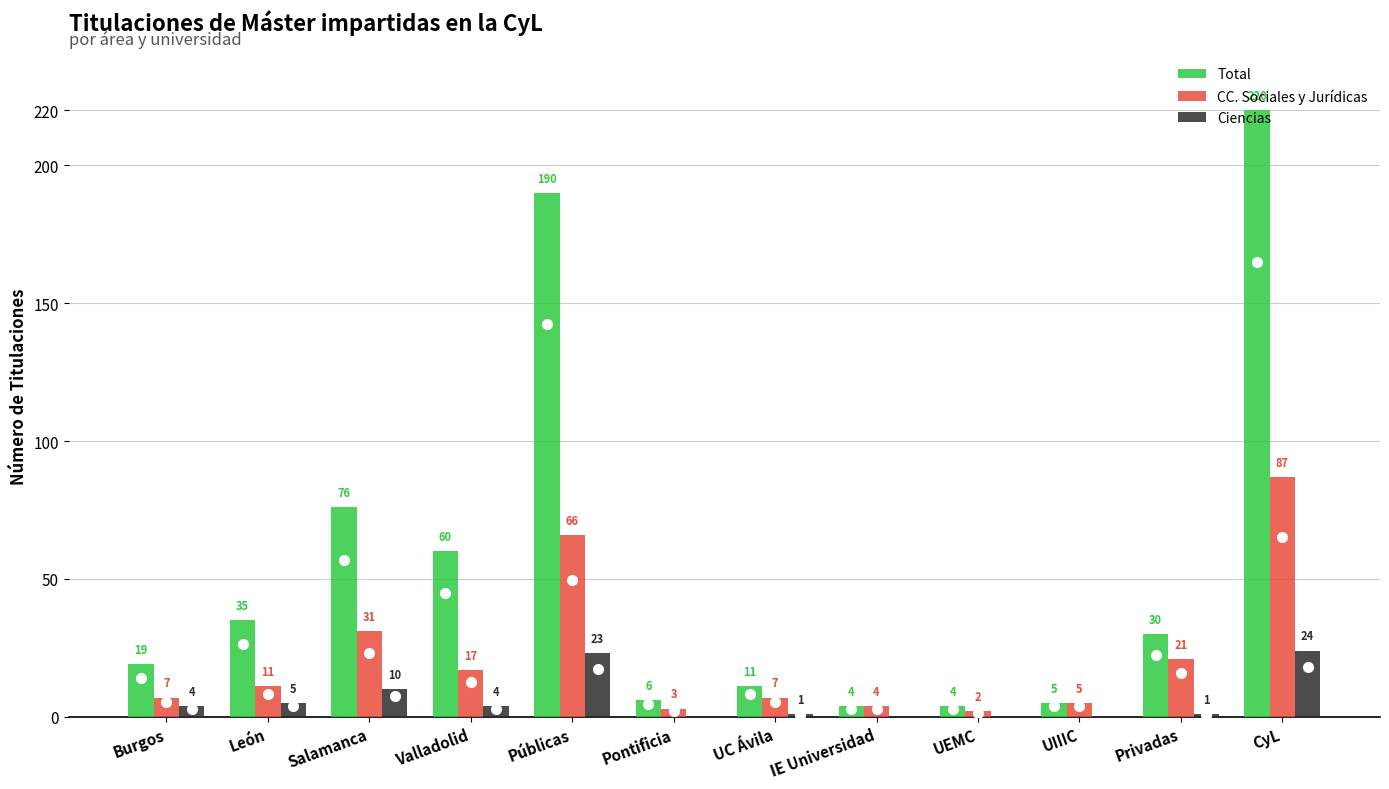

Reading left to right, transcribe all the data shown in this chart.

Total: Burgos=19	León=35	Salamanca=76	Valladolid=60	Públicas=190	Pontificia=6	UC Ávila=11	IE Universidad=4	UEMC=4	UIIIC=5	Privadas=30	CyL=220
CC. Sociales y Jurídicas: Burgos=7	León=11	Salamanca=31	Valladolid=17	Públicas=66	Pontificia=3	UC Ávila=7	IE Universidad=4	UEMC=2	UIIIC=5	Privadas=21	CyL=87
Ciencias: Burgos=4	León=5	Salamanca=10	Valladolid=4	Públicas=23	Pontificia=0	UC Ávila=1	IE Universidad=0	UEMC=0	UIIIC=0	Privadas=1	CyL=24